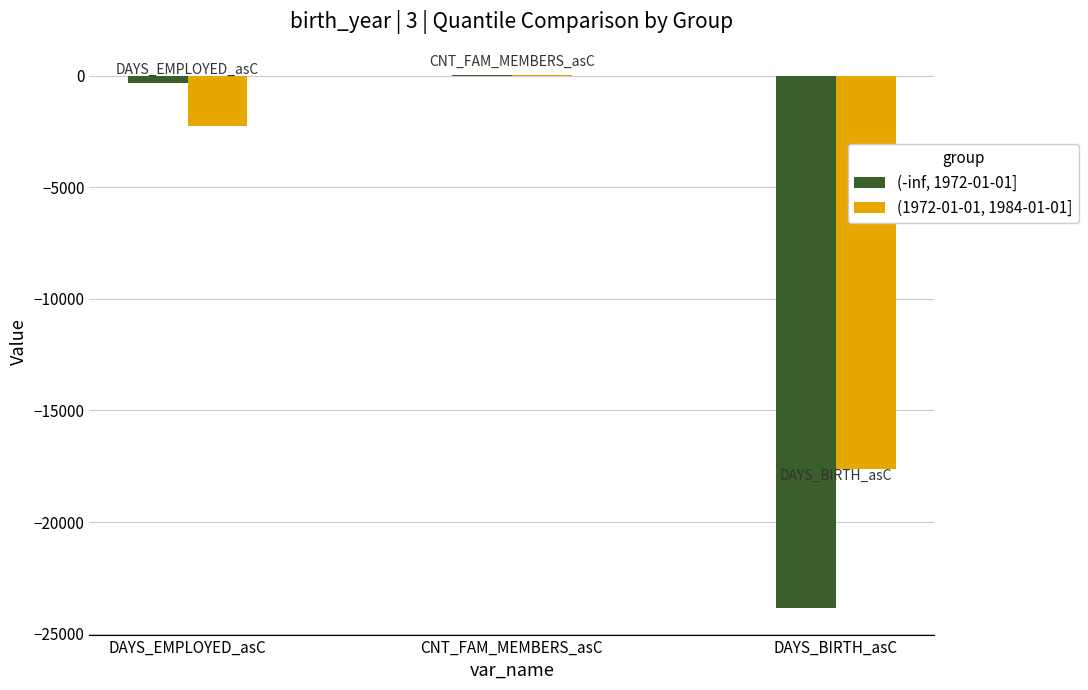

True or false: (1972-01-01, 1984-01-01] has a value of -656 at DAYS_EMPLOYED_asC.

False